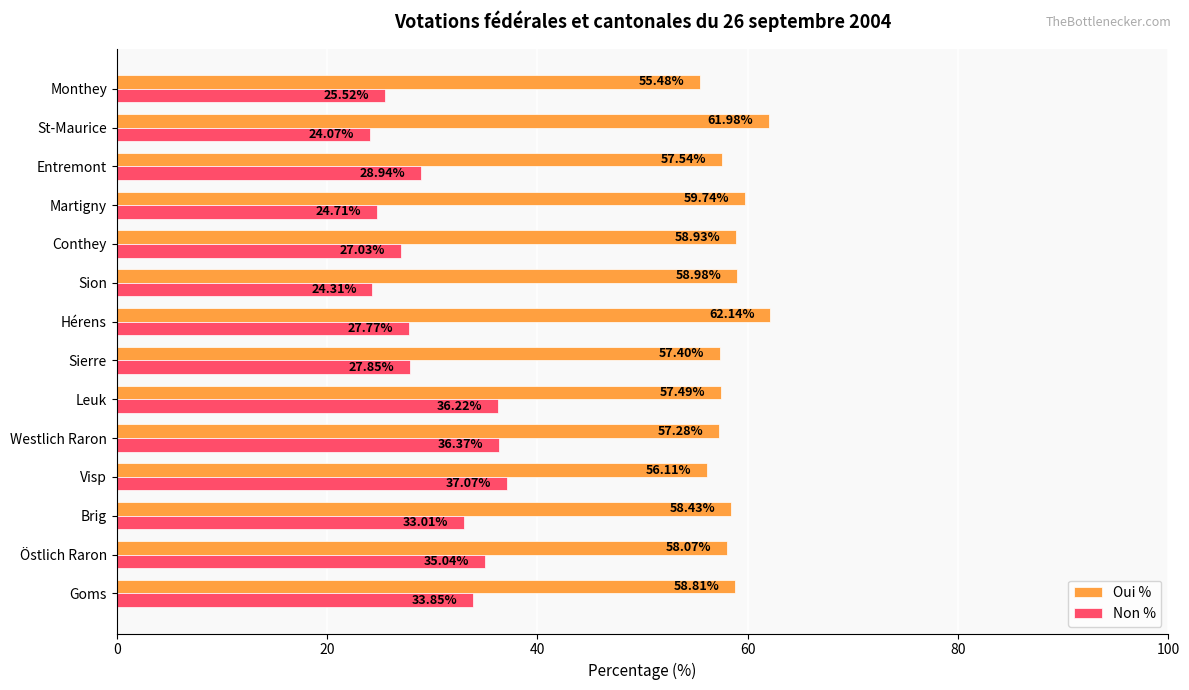

What is the difference between the second highest and second lowest values in the Oui % series?

5.9